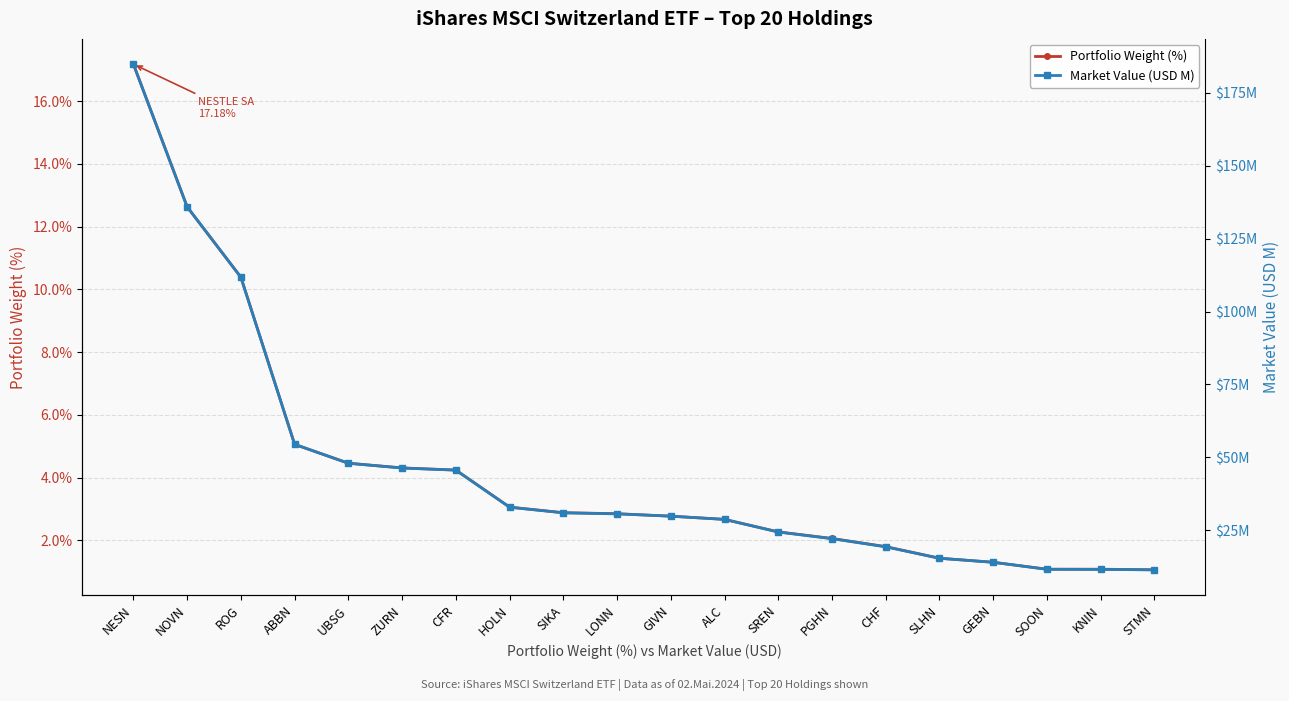

The value of Portfolio Weight (%) at GIVN is 3.9. True or false?

False